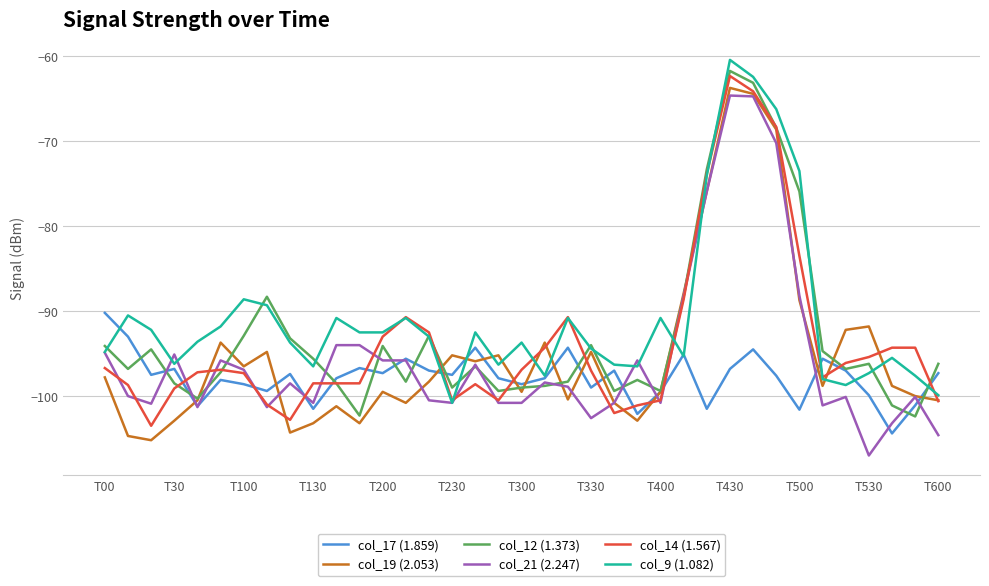

Which series ends up on top after the final intersection of col_19 (2.053) and col_17 (1.859)?

col_17 (1.859)